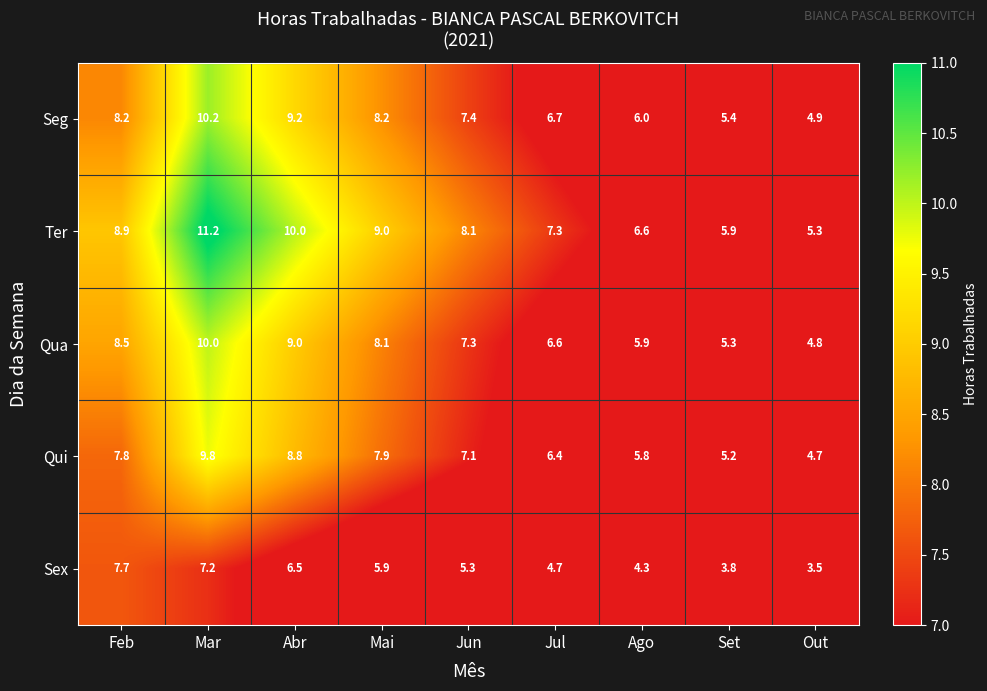

At how many categories does at least one series exceed 6?

7